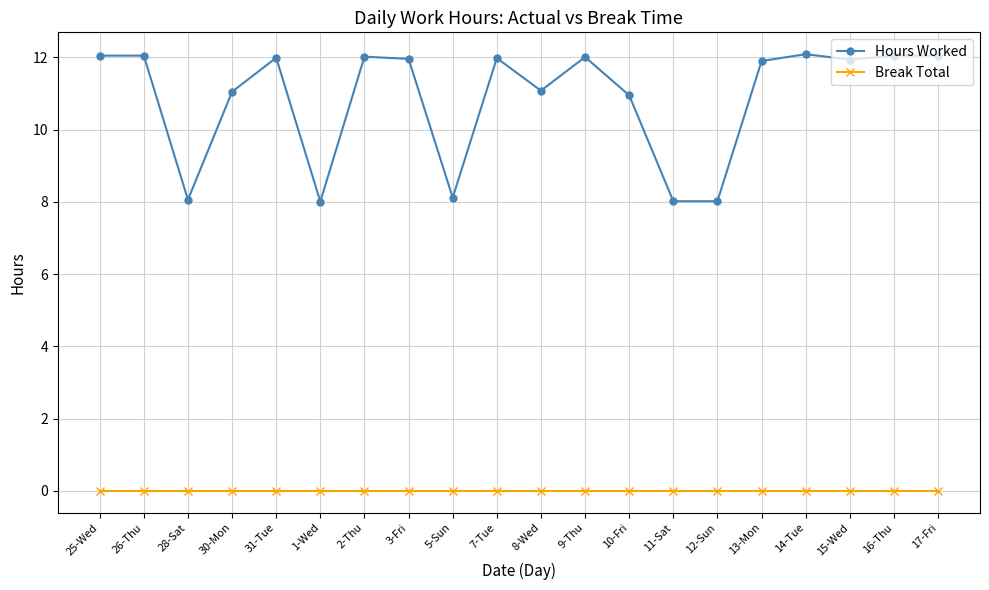

True or false: Hours Worked and Break Total cross at least once.

False